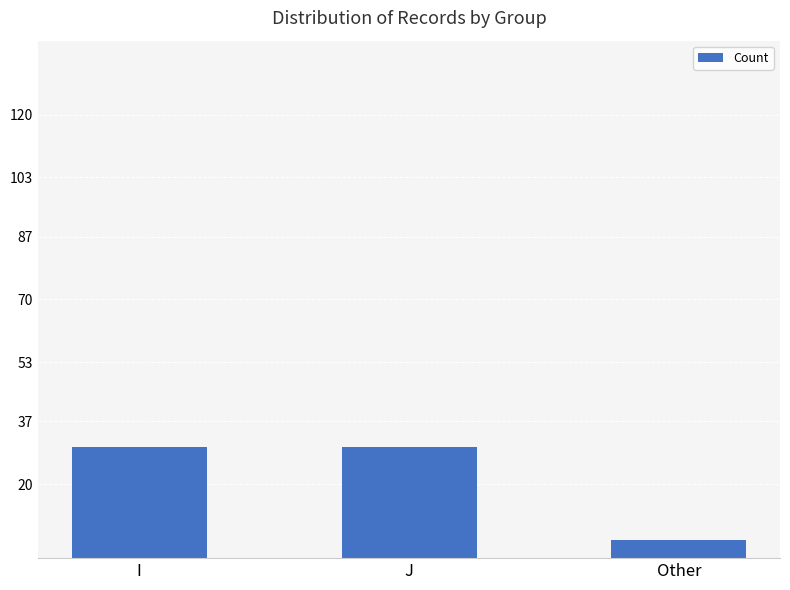

The value at J is 54. True or false?

False